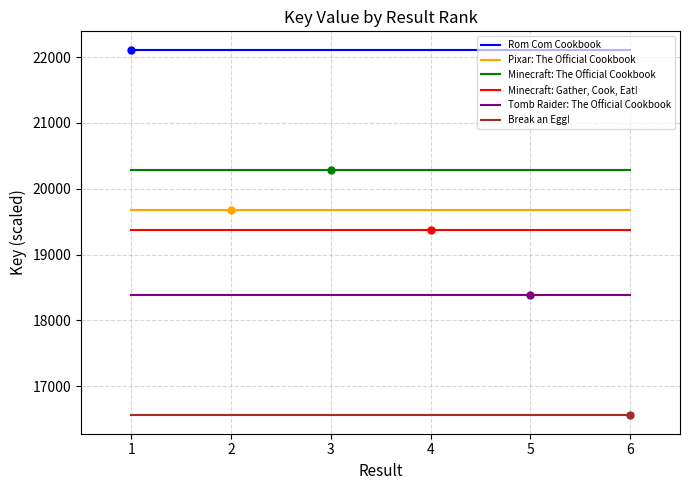

True or false: Rom Com Cookbook and Break an Egg! intersect in this chart.

False